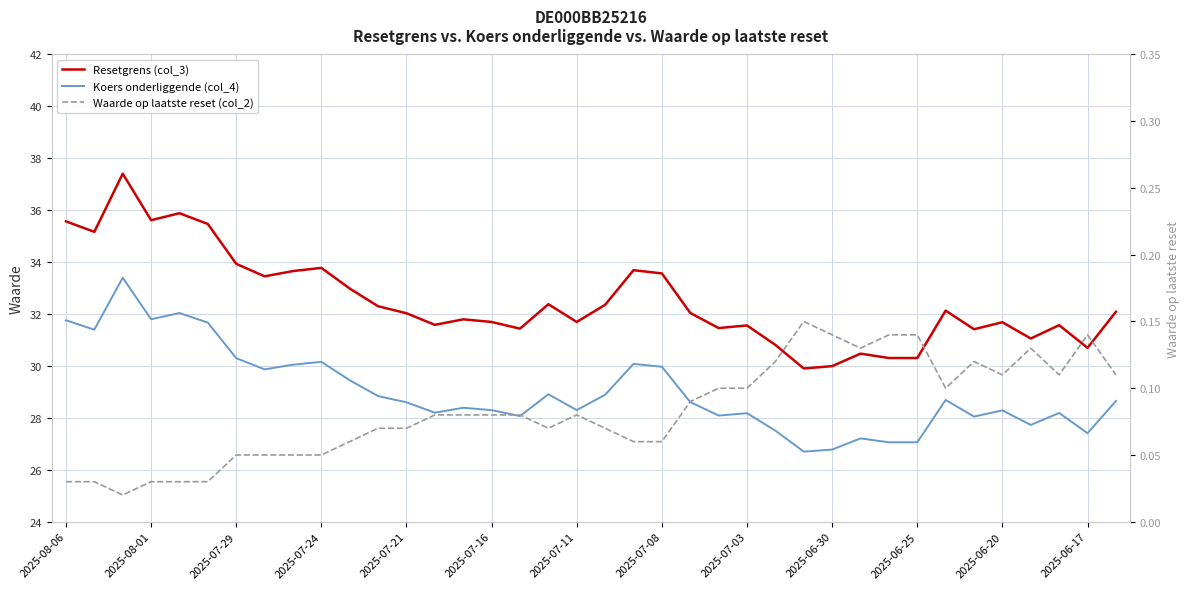

True or false: Koers onderliggende (col_4) has a value of 11.3 at 2025-07-21.

False